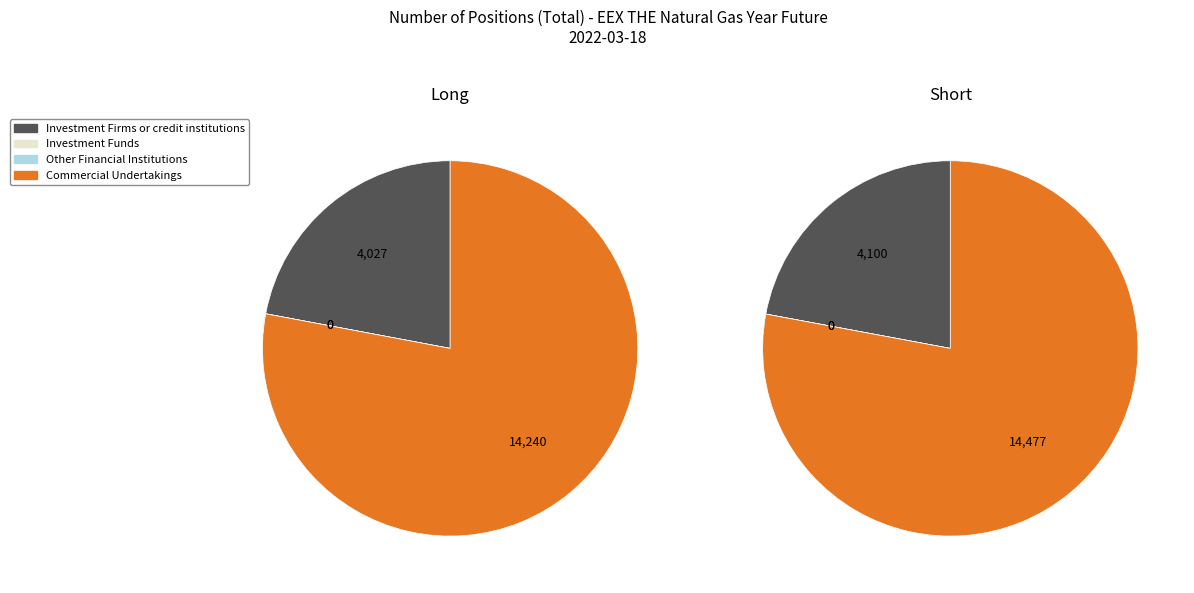

True or false: Long accounts for 50% of the total.

True